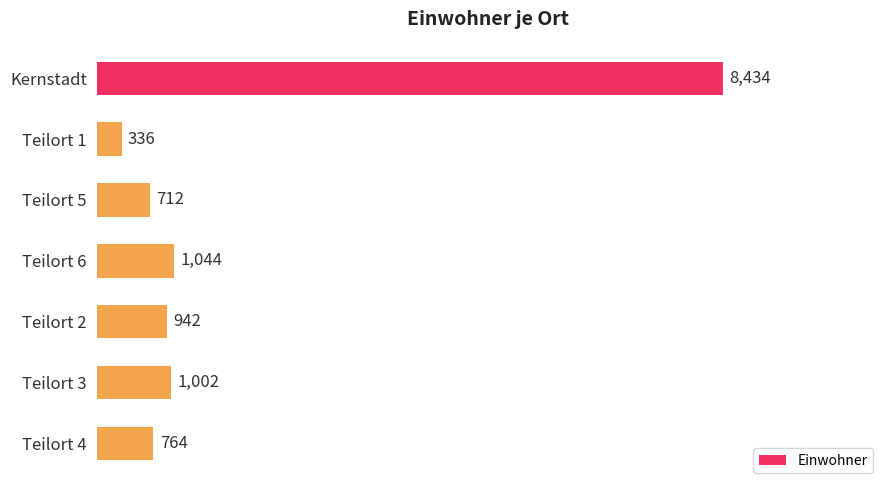

True or false: the data shows 336 at Teilort 1.

True